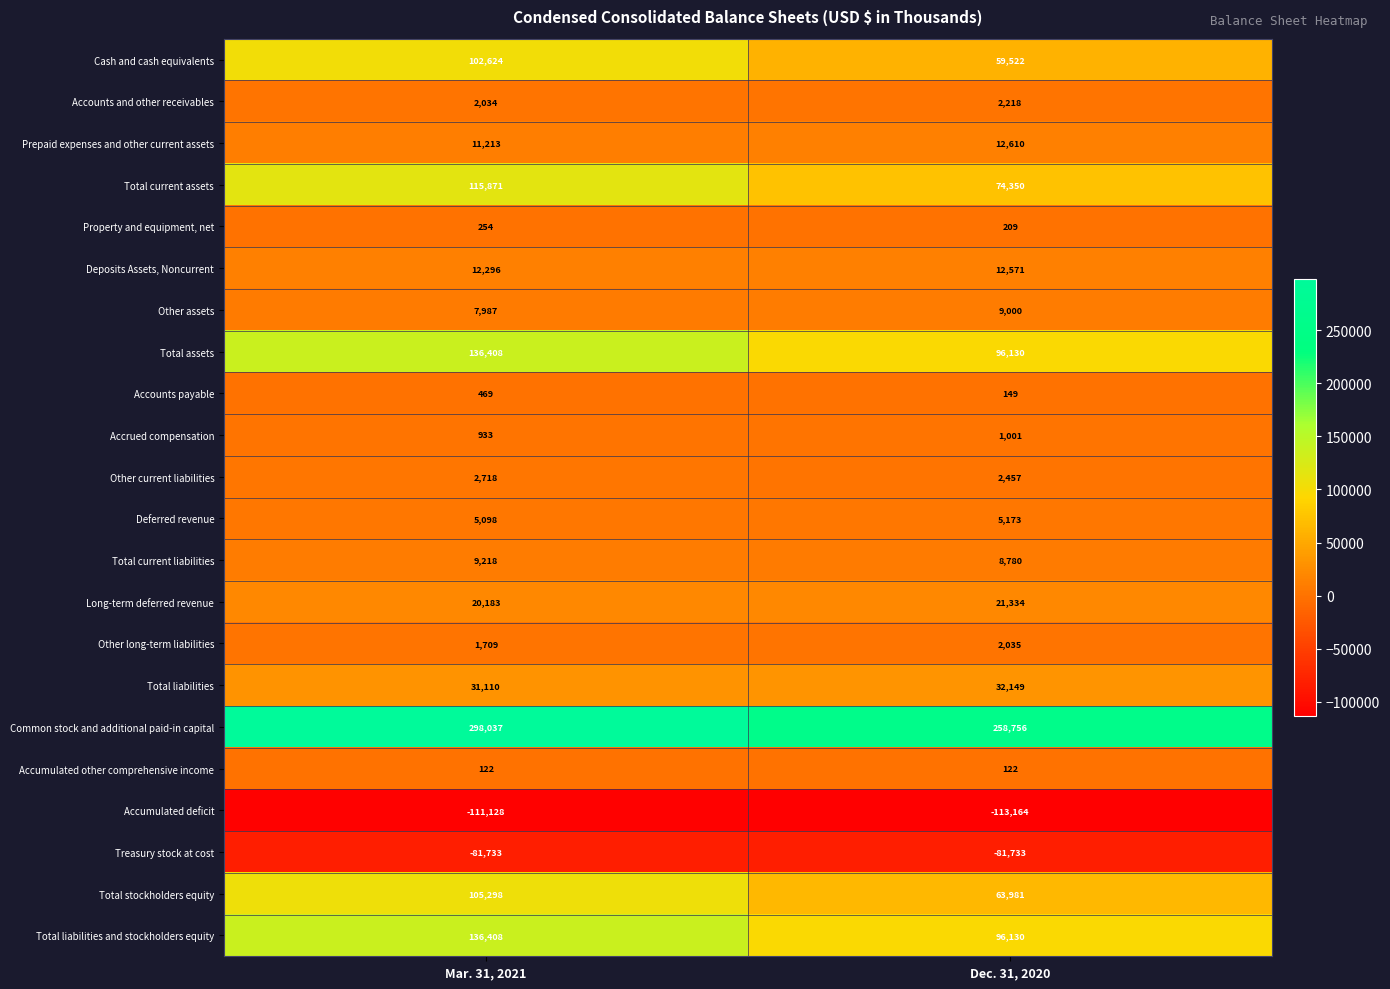

Rank the categories by Other assets value from highest to lowest.

Dec. 31, 2020, Mar. 31, 2021